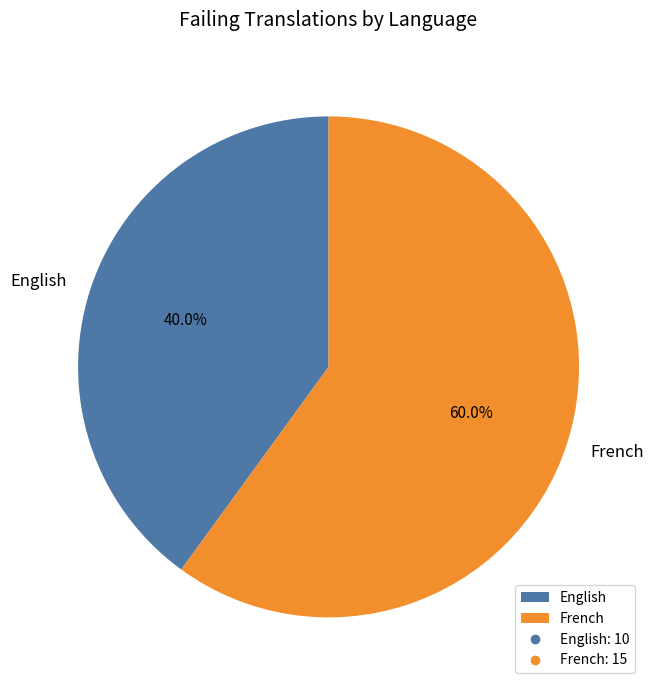

Which category accounts for the majority?

French